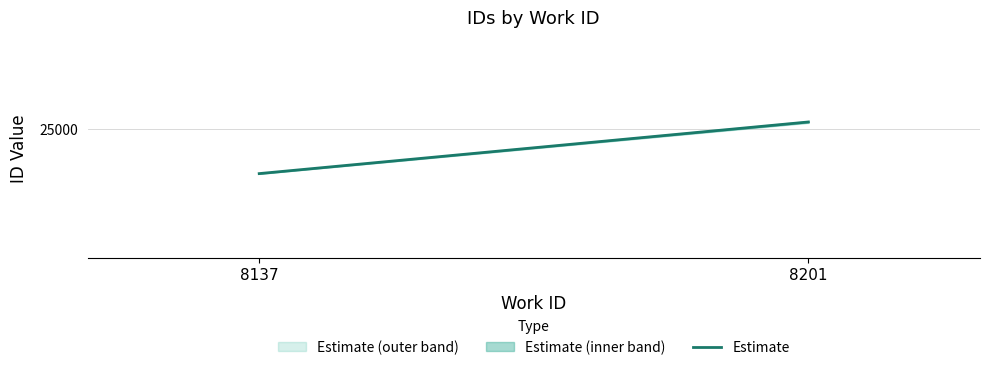

The chart shows a value of 24894 at 8137. True or false?

True